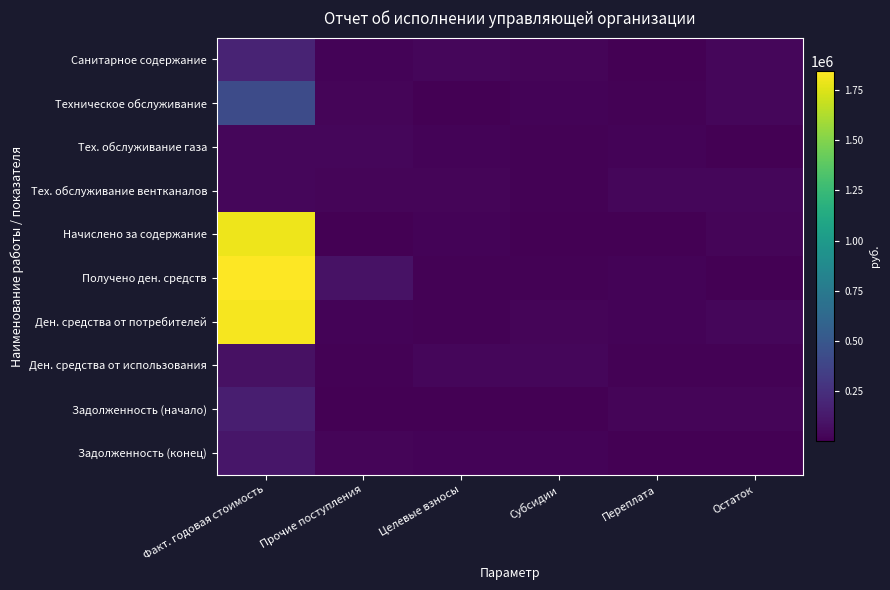

Count the number of categories in the chart.

6